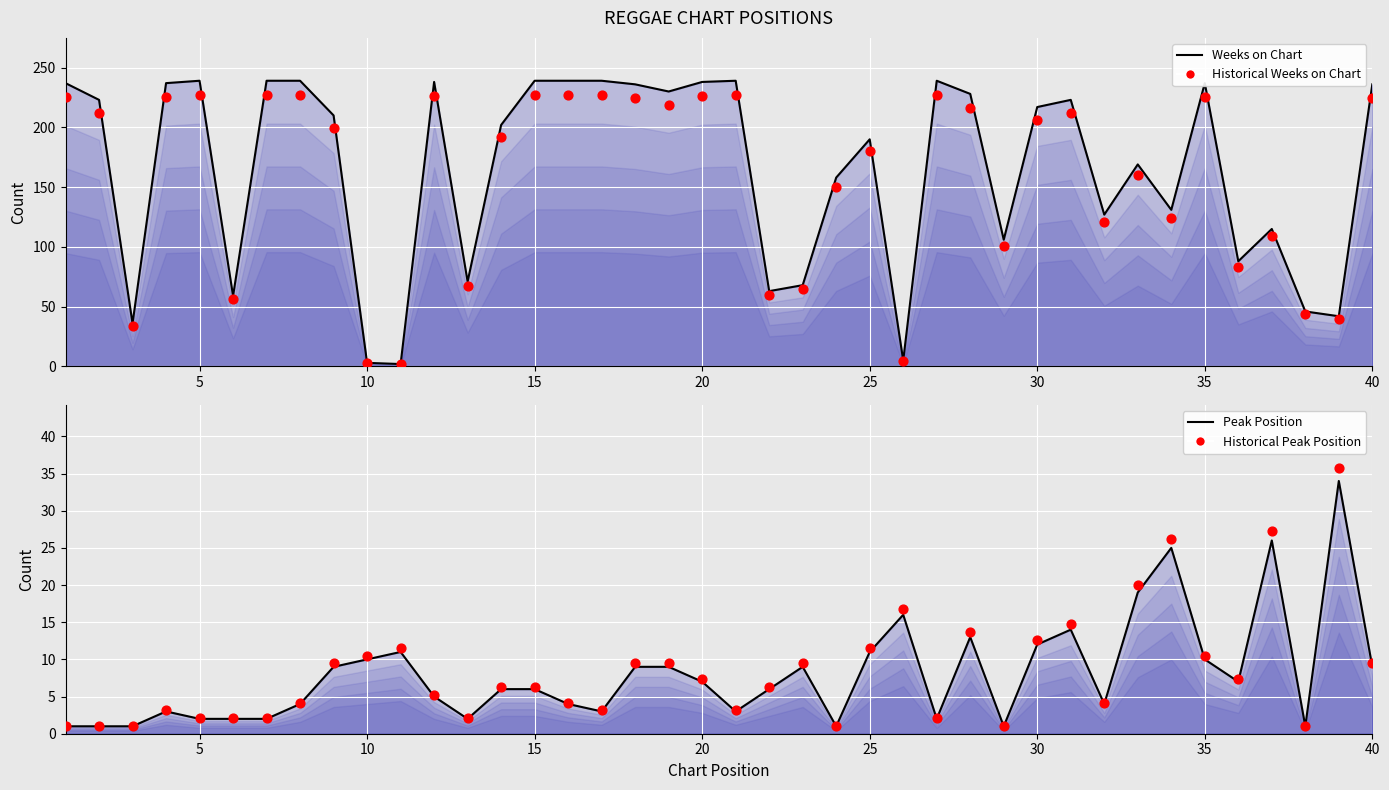

What is the total value across all series at 30?

447.8